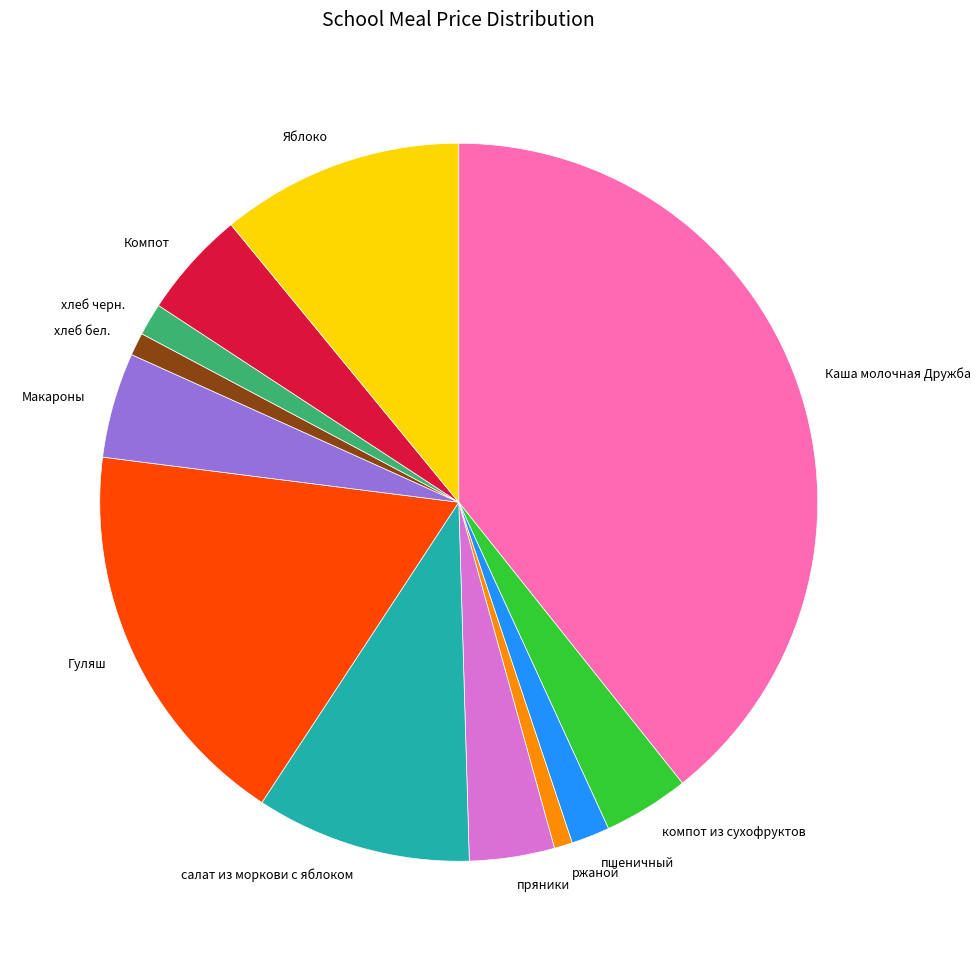

How many slices are in this pie chart?

12